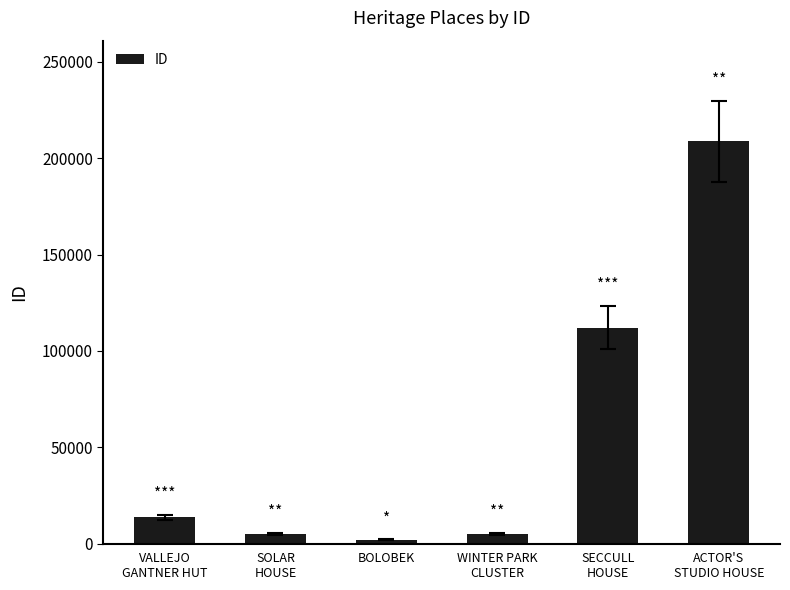

What position from the right is SECCULL
HOUSE?

2